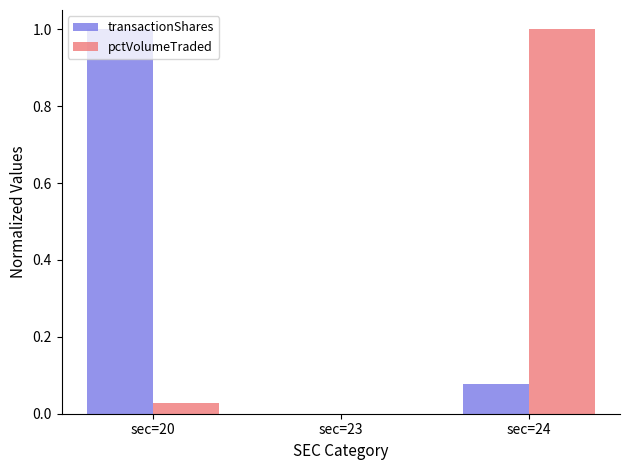

At which category is the sum across all series the highest?

sec=24